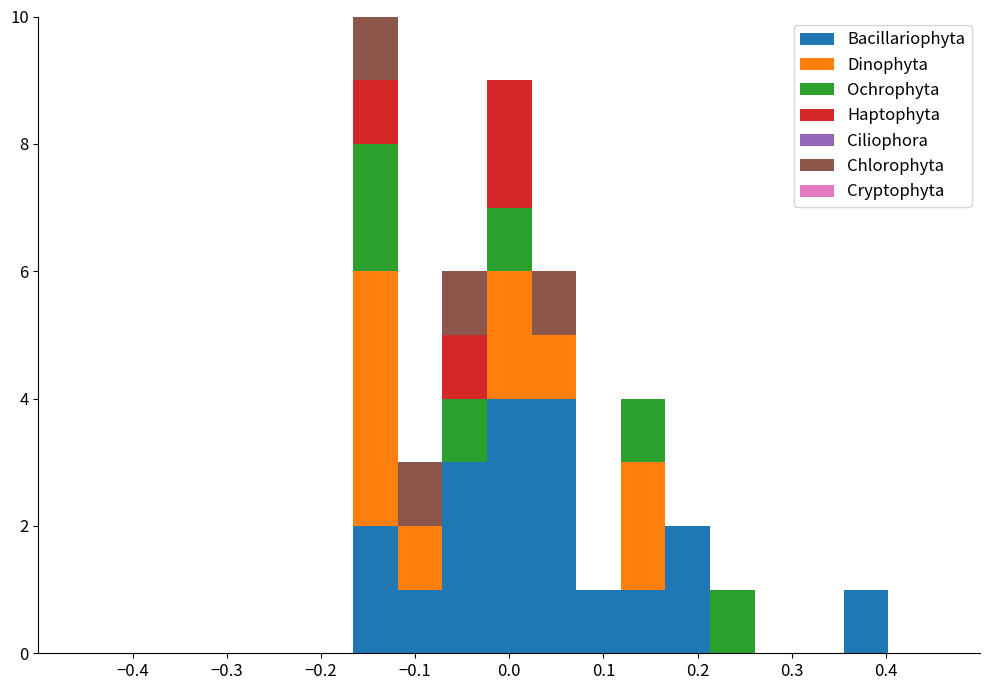

What is the total height of the stacked bar covering 0.02 to 0.07 on the x-axis? Neither the bar edges nor the heights are printed on the chart, so give them approximately, as read against the axes.

6